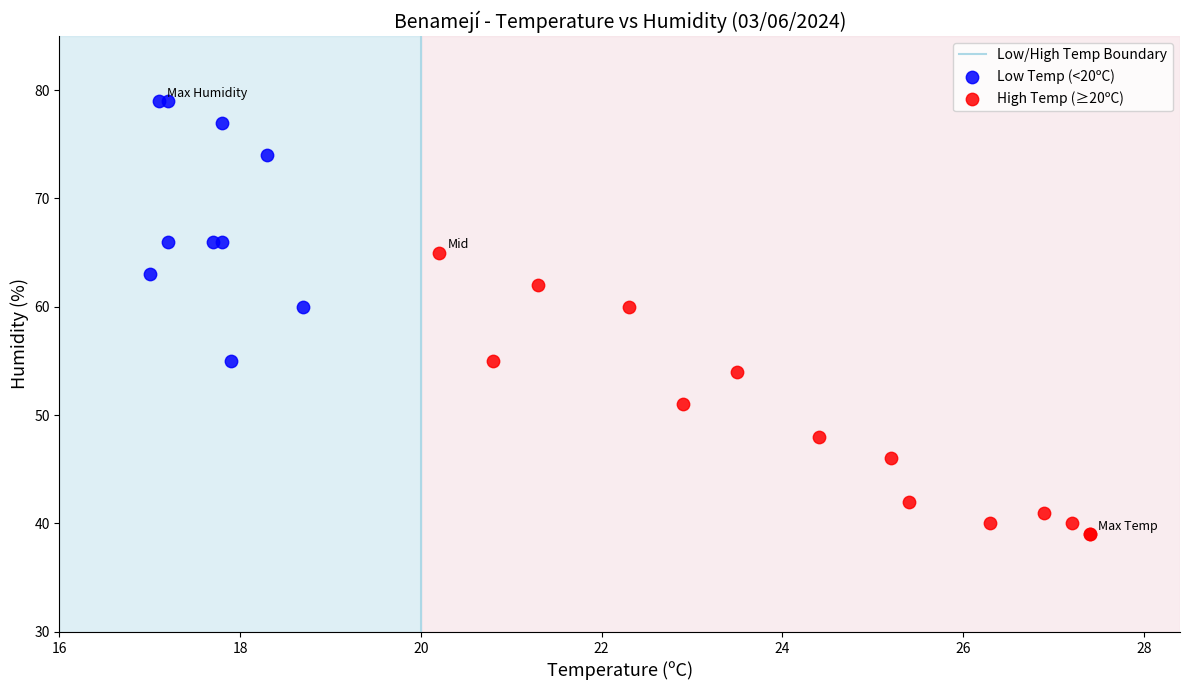

Which series has the largest Y range (max minus min)?

High Temp (≥20ºC)